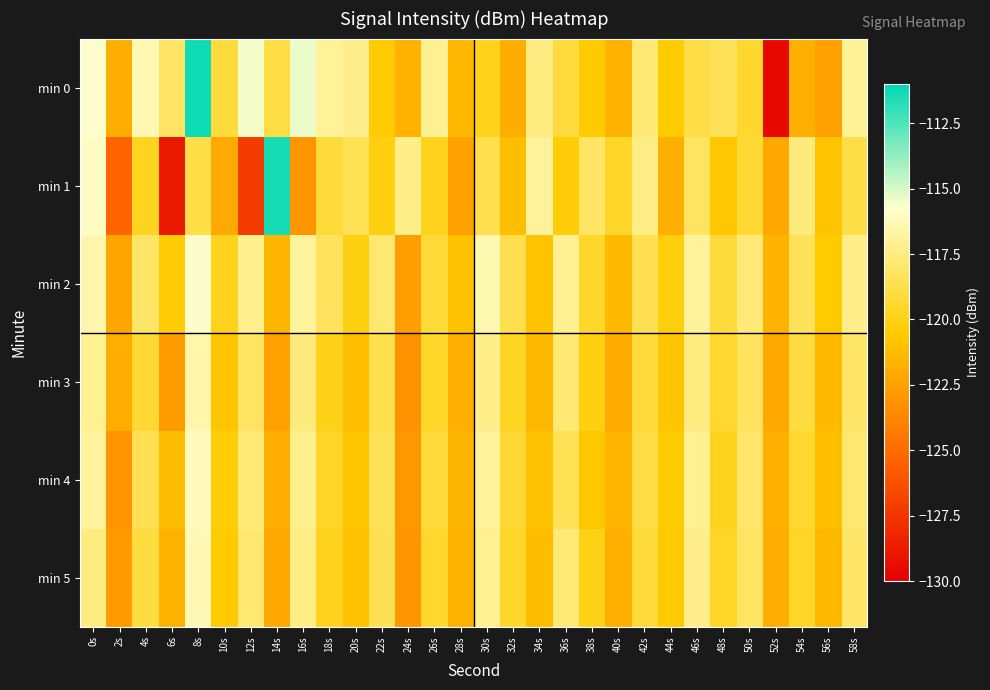

List the series in order of their peak value, highest first.

min 0, min 1, min 2, min 4, min 5, min 3